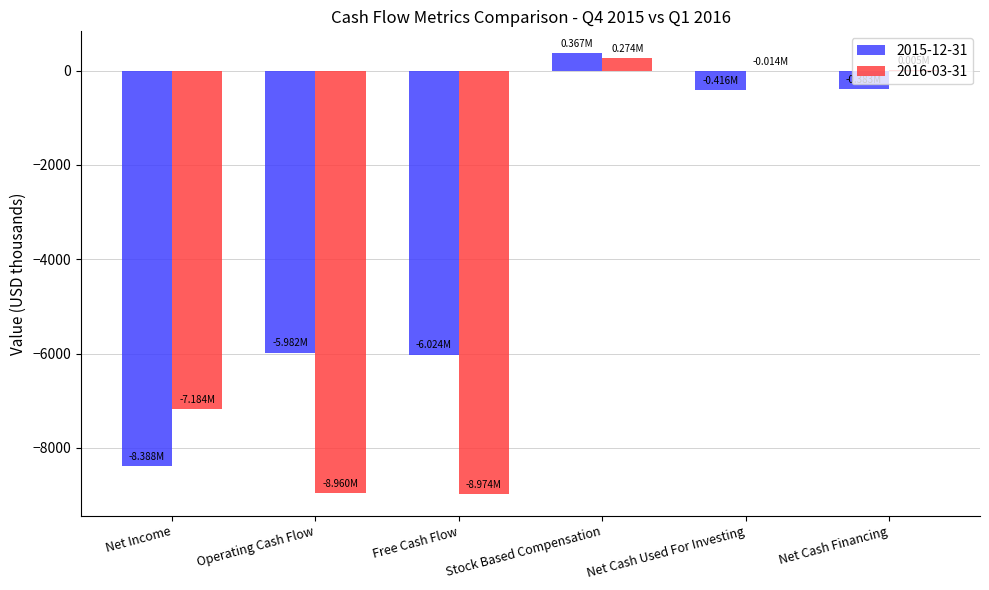

Is the value of 2015-12-31 at Net Cash Used For Investing greater than the value of 2016-03-31 at Net Income?

Yes